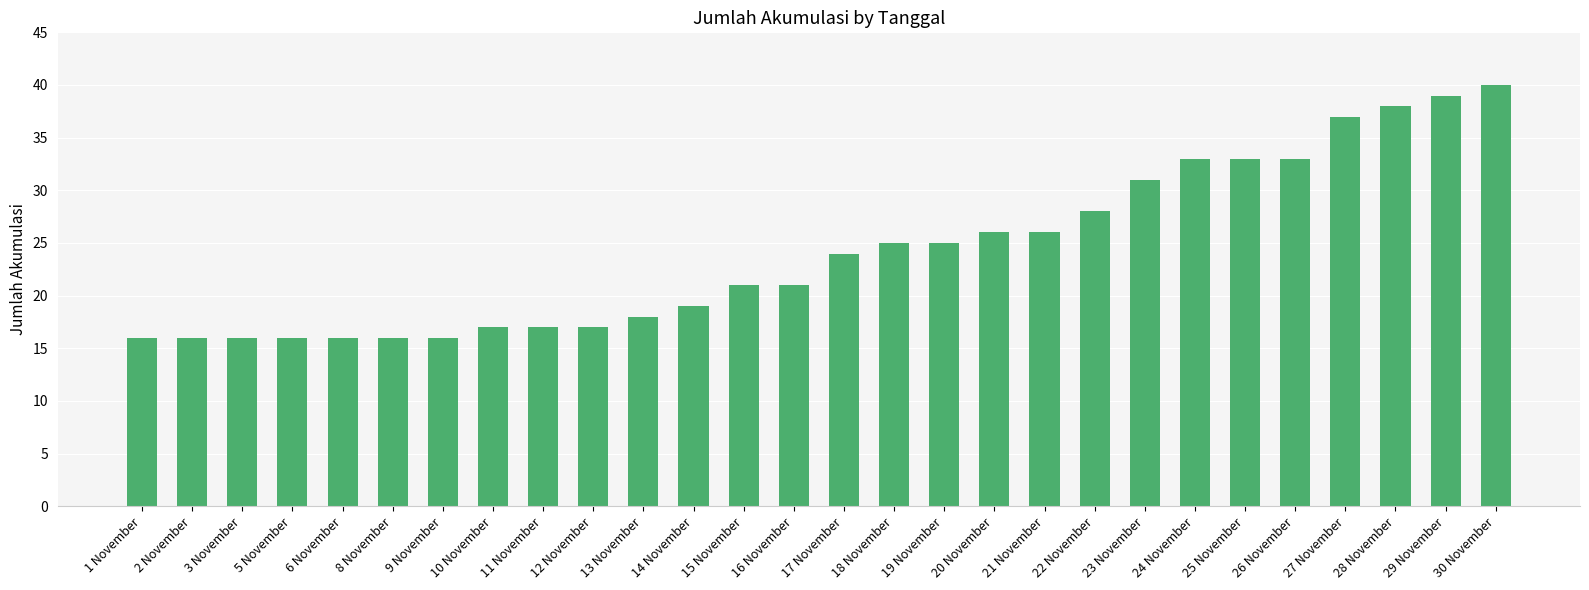

Does the chart contain any negative values?

No